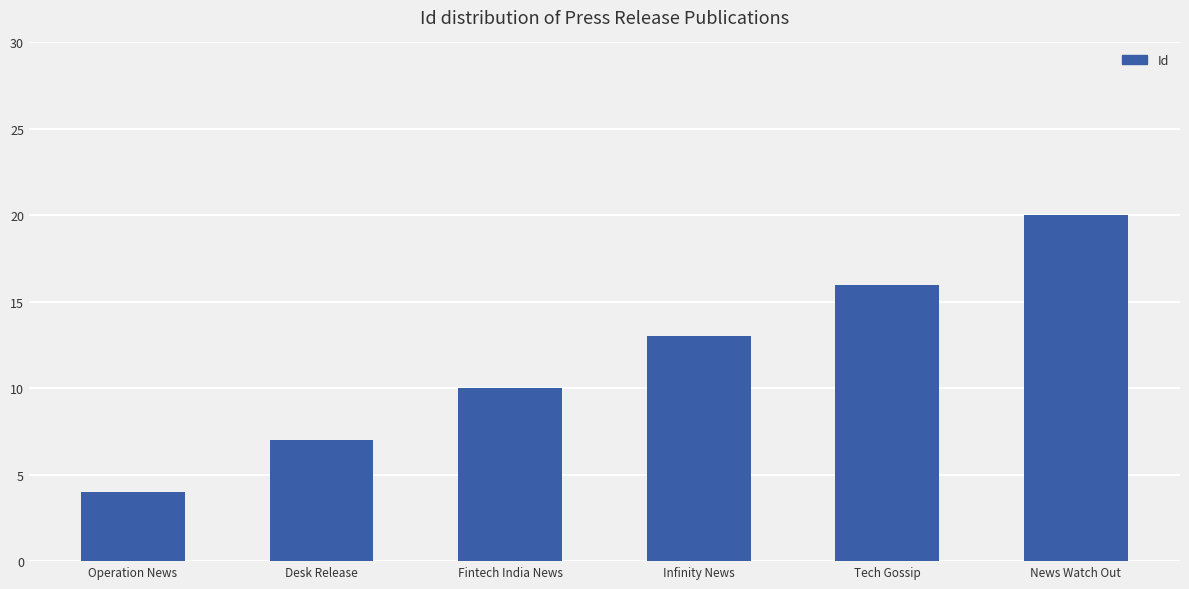

List the labels in order of value, largest first.

News Watch Out, Tech Gossip, Infinity News, Fintech India News, Desk Release, Operation News